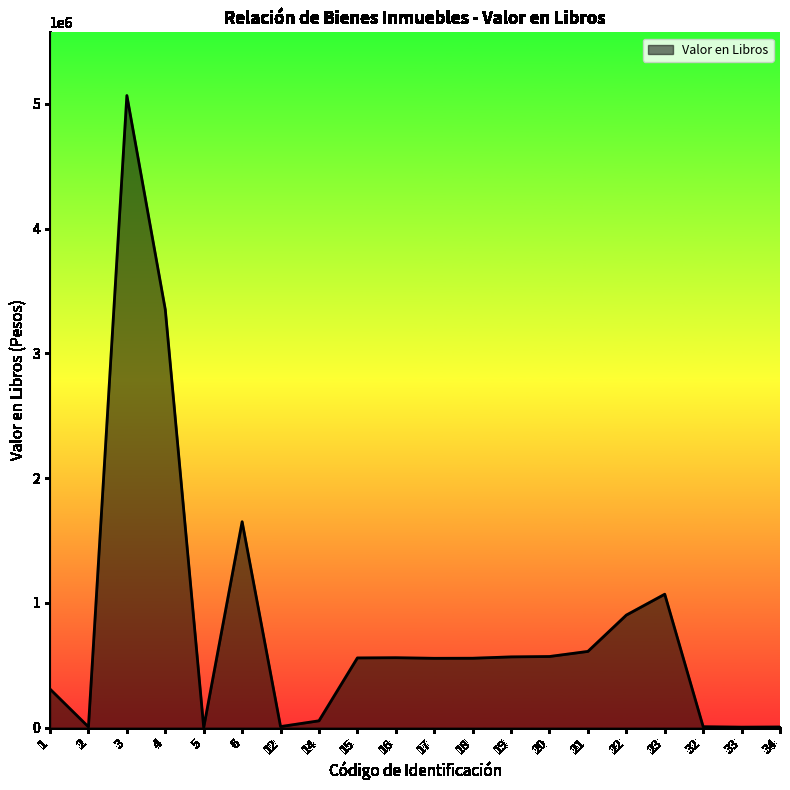

How many series are shown in this chart?

1